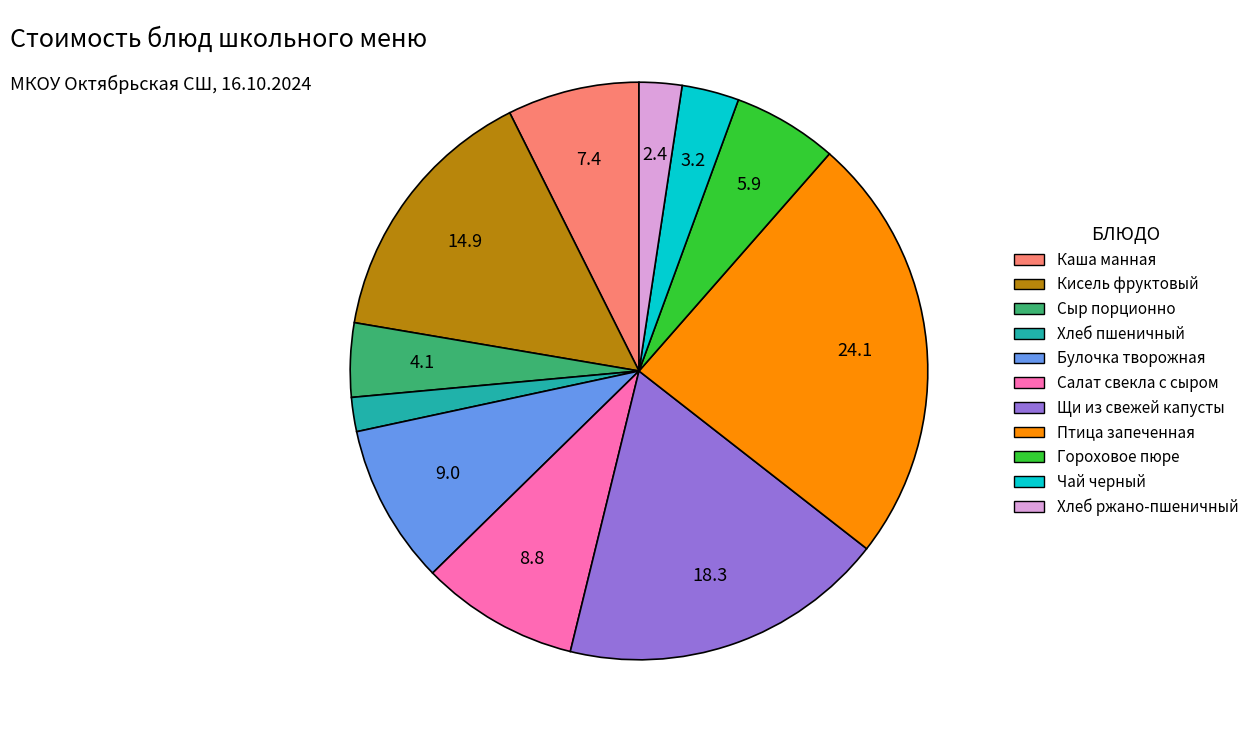

True or false: Салат свекла с сыром accounts for 9% of the total.

True